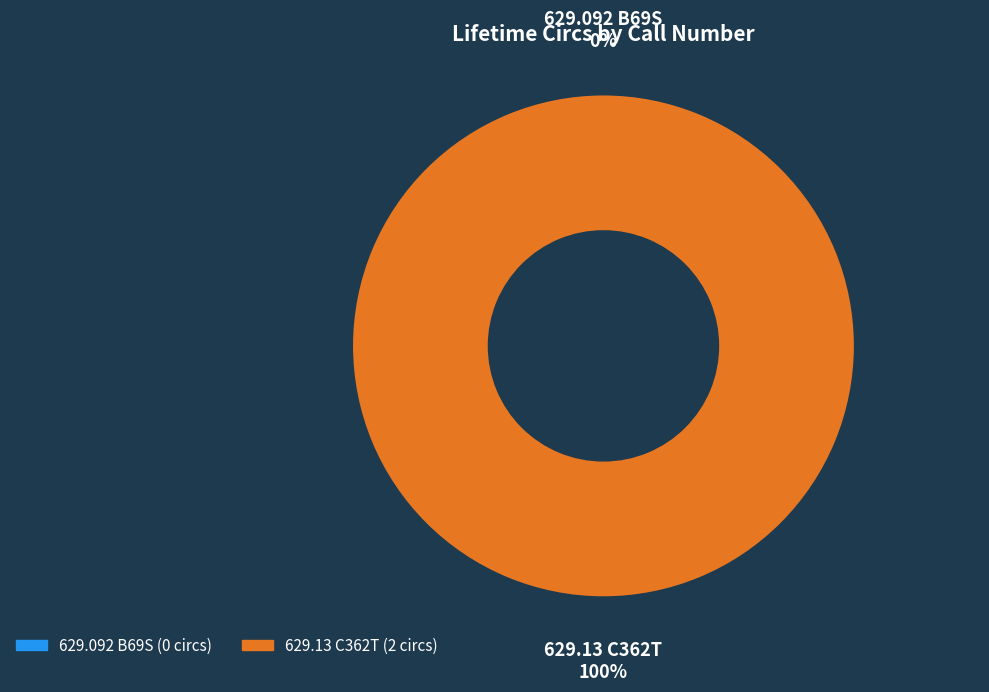

Rank the categories by value from highest to lowest.

629.13 C362T, 629.092 B69S